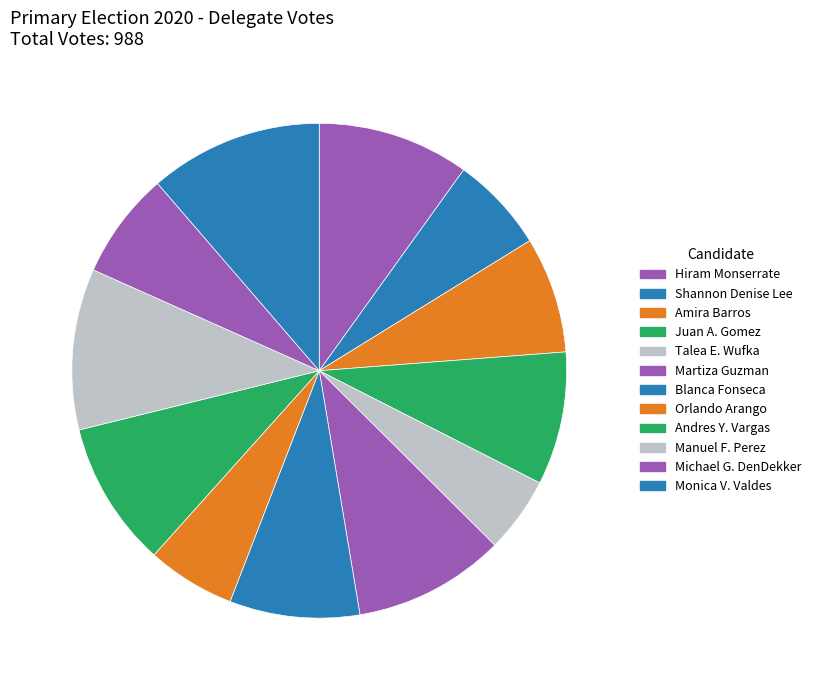

Is it true that Martiza Guzman is 1% of the pie?

False